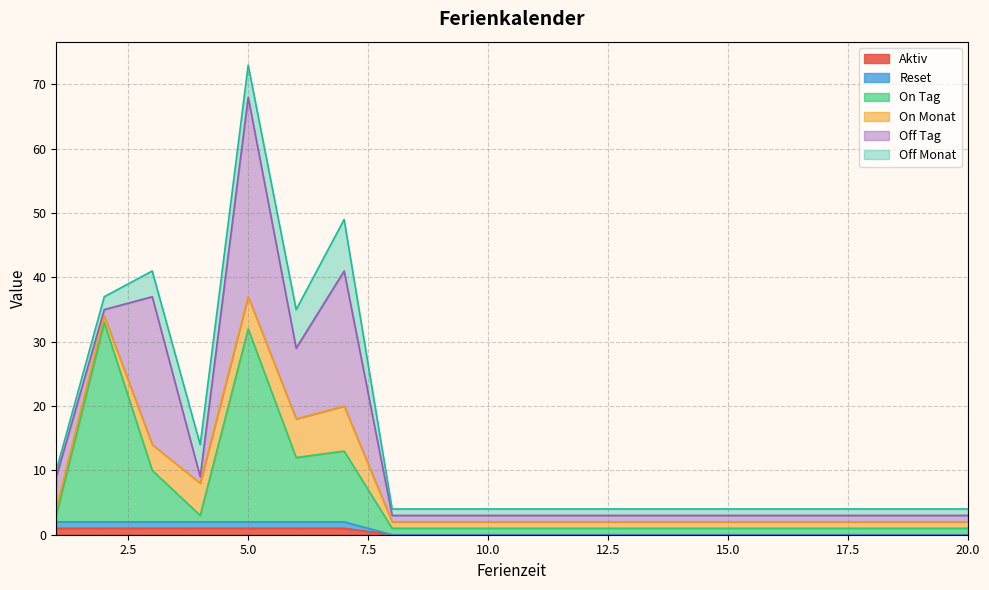

Which has a higher value, 9 or 4?

4